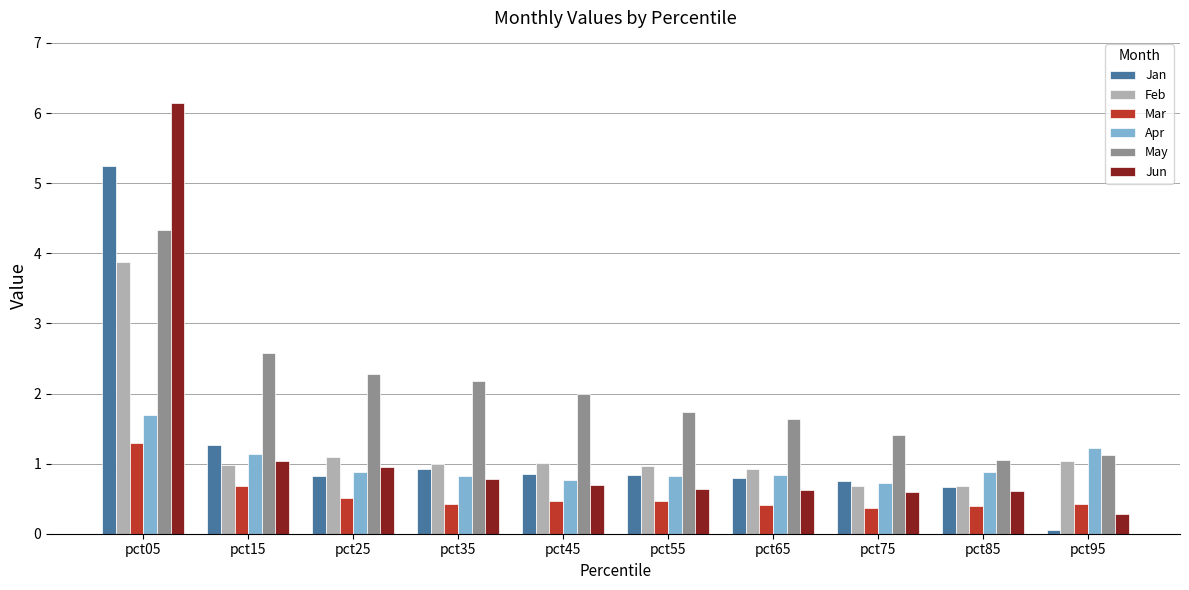

How many distinct data groups are displayed?

6